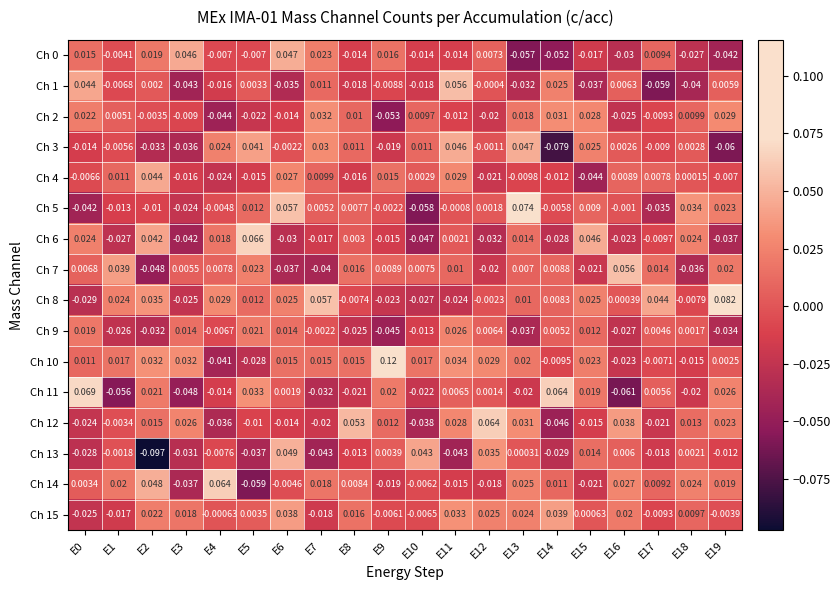

Count the number of categories in the chart.

20